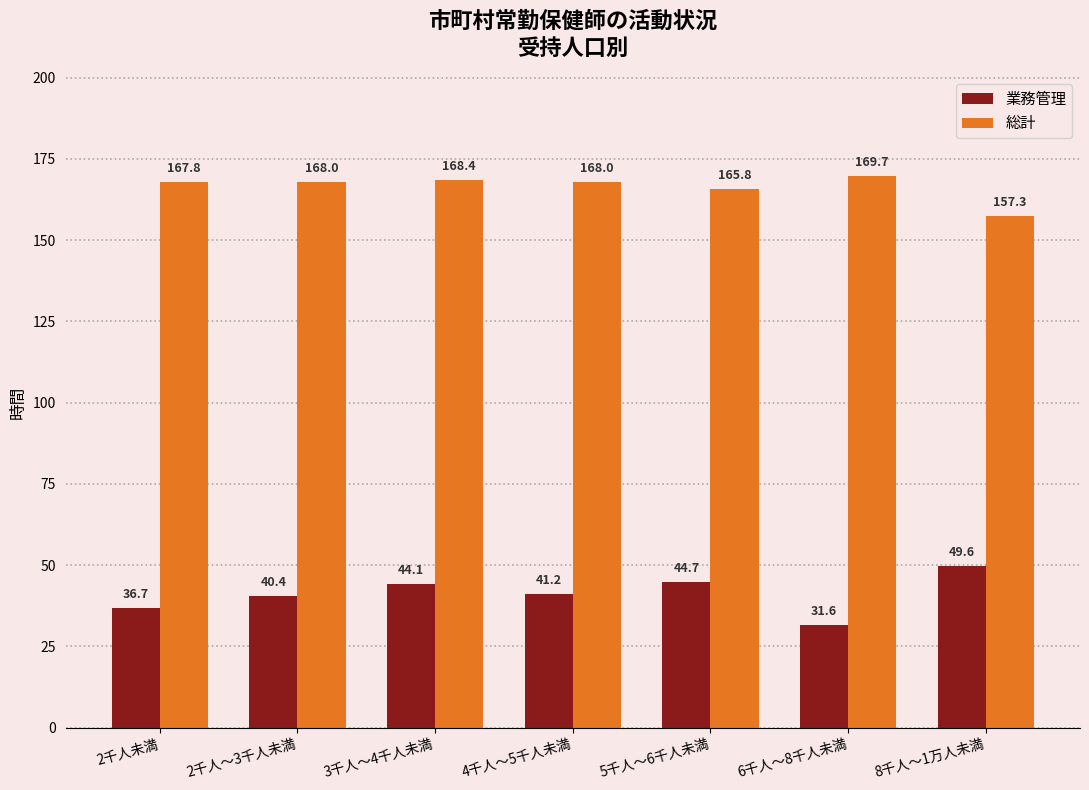

Count the number of data series in this chart.

2